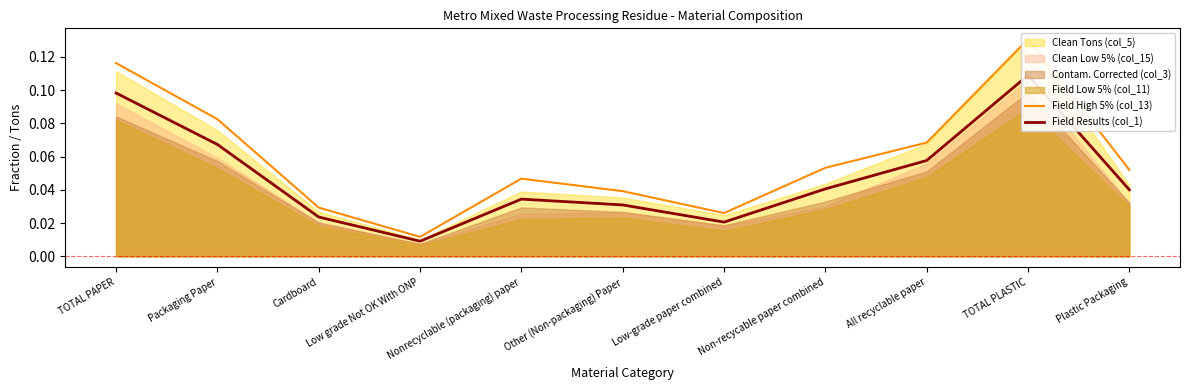

True or false: Field Results (col_1) and Field High 5% (col_13) cross at least once.

False